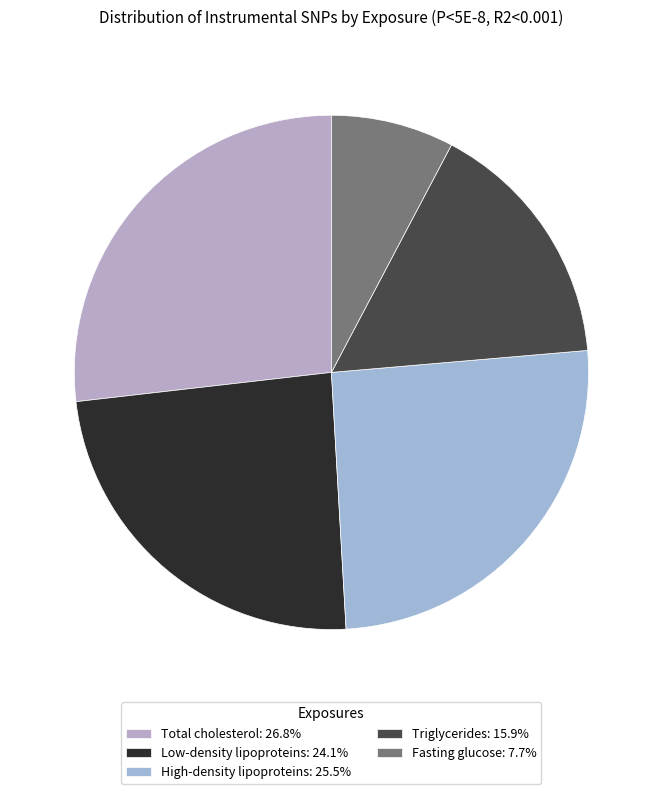

Is the sum of Total cholesterol and Fasting glucose greater than half?

No